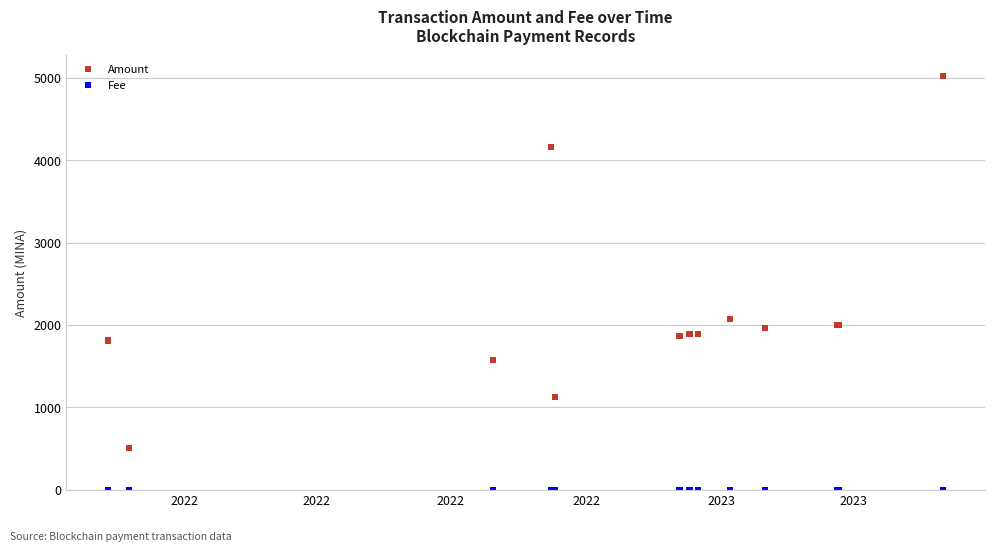

What are all the series names shown in the legend?

Amount, Fee